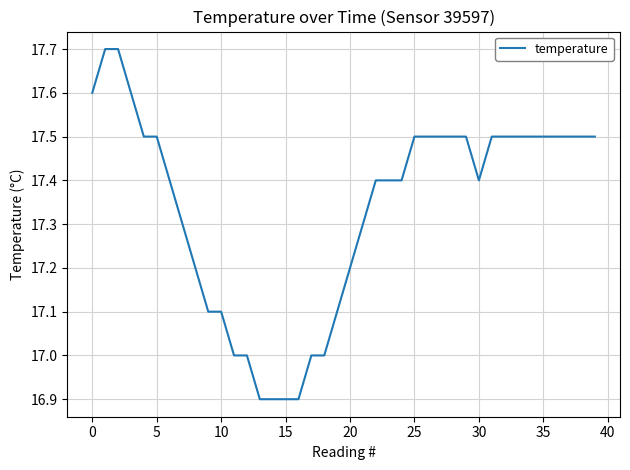

What is the maximum value shown in the chart?

17.7